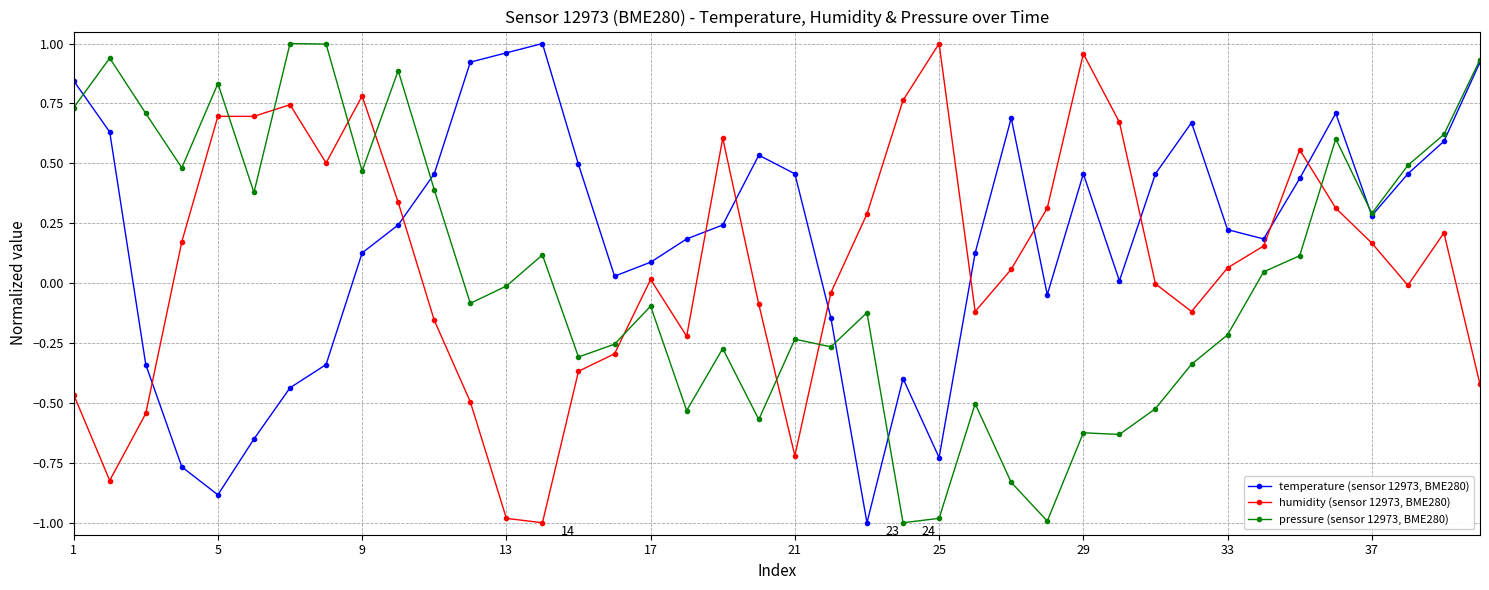

True or false: temperature (sensor 12973, BME280) has more than 2 points higher than both neighbors.

True